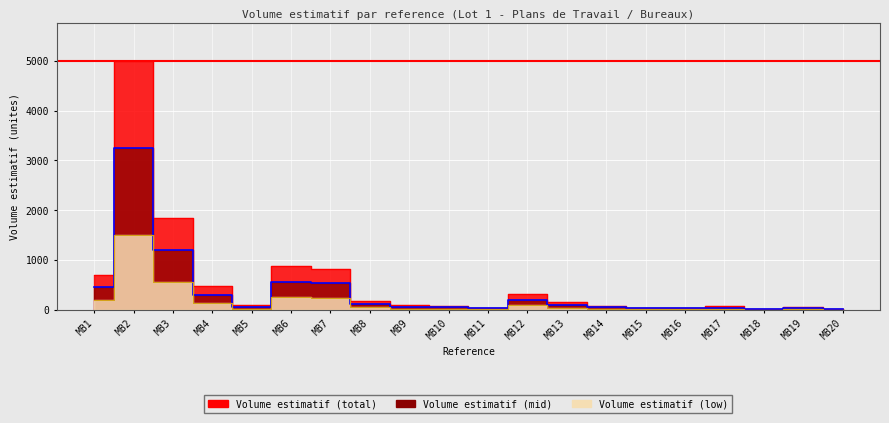

At which category is the sum across all series the highest?

MB2